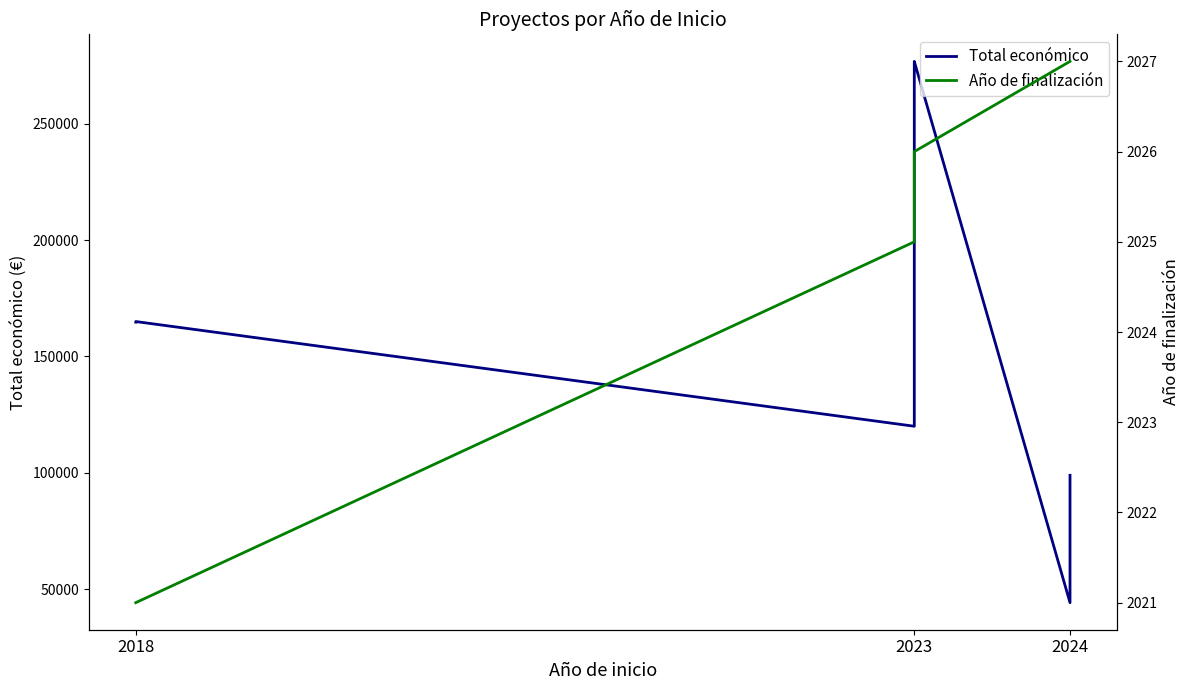

The value of Año de finalización at 2018 is 1033. True or false?

False